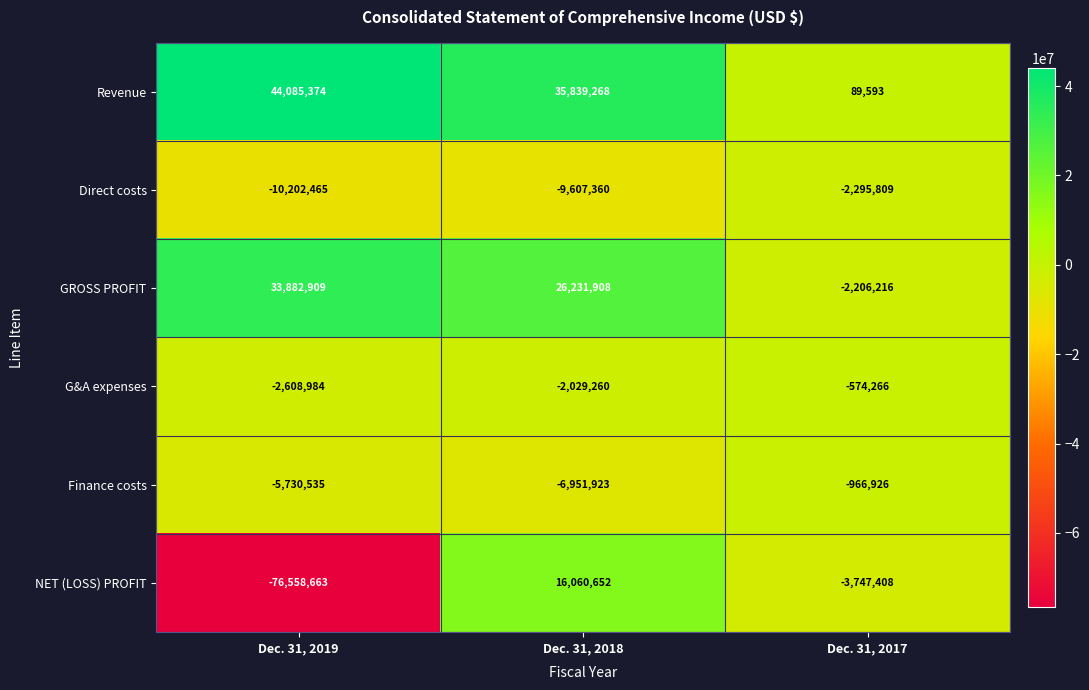

Is it true that Revenue equals 160105 at Dec. 31, 2017?

False